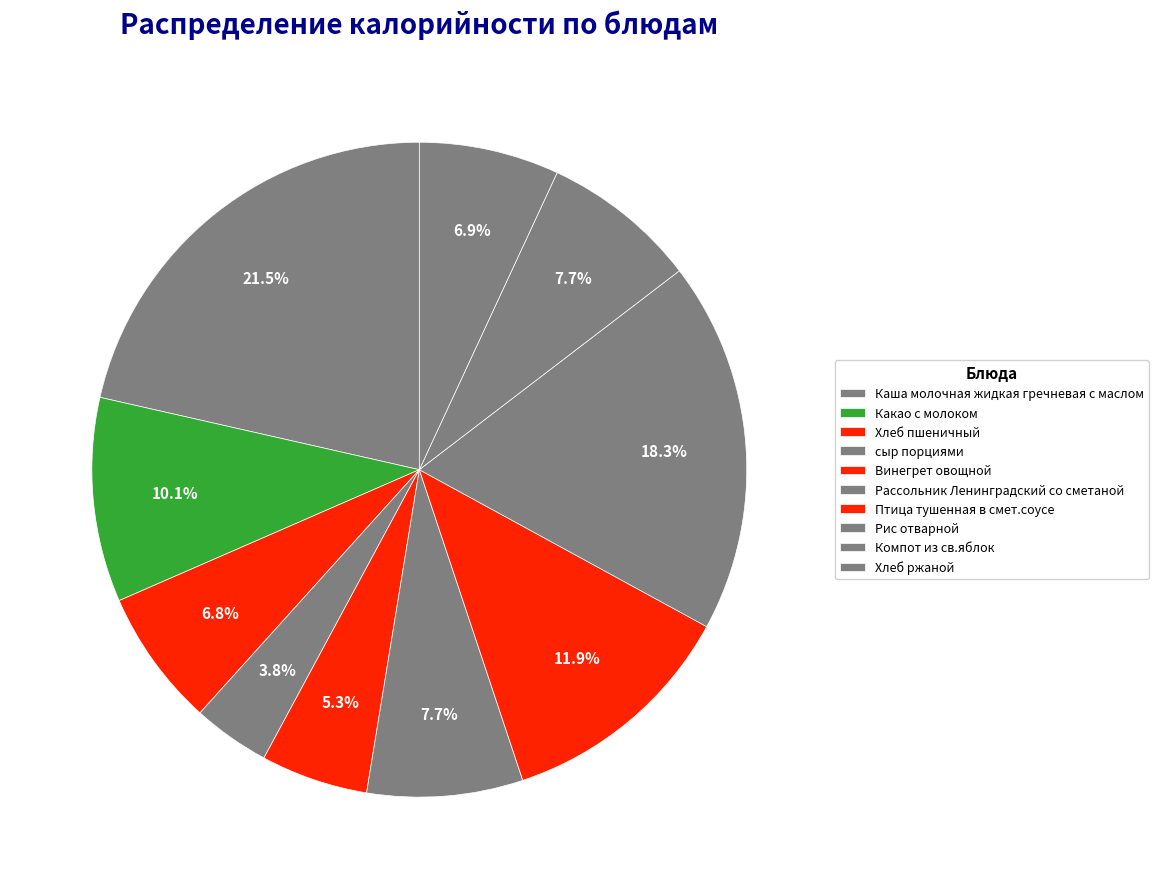

Is it true that Каша молочная жидкая гречневая с маслом is 21% of the pie?

True